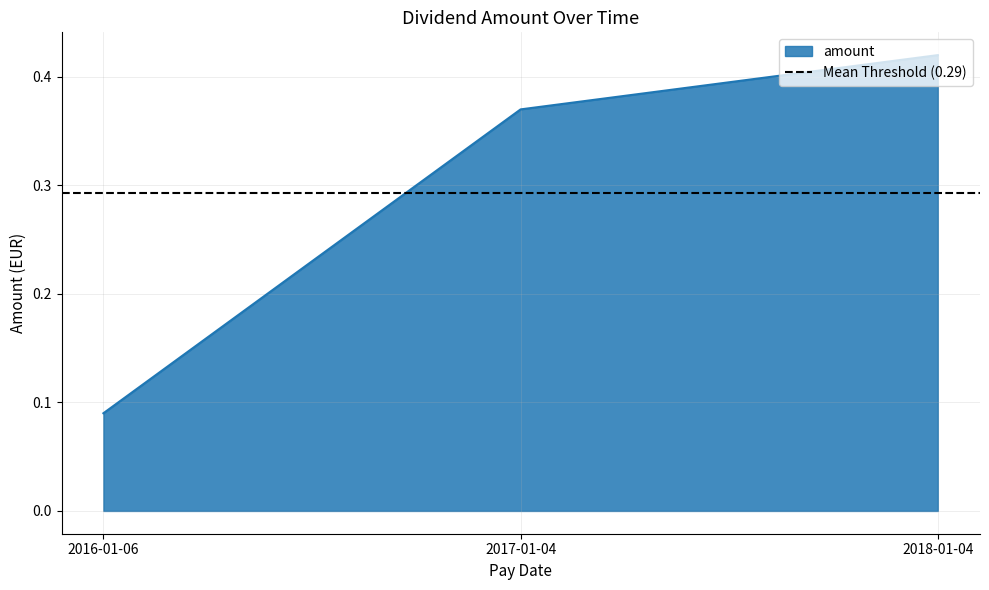

The value at 2017-01-04 is 0.5. True or false?

False